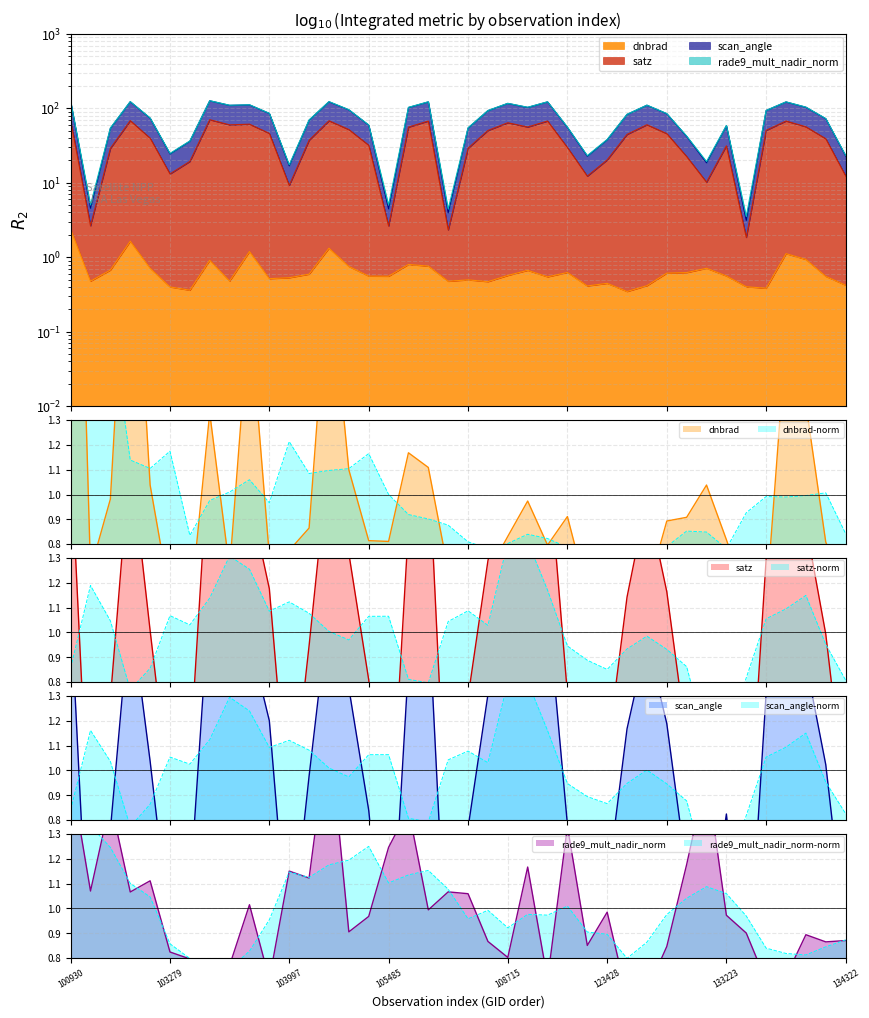

In rade9_mult_nadir_norm, how many points are lower than both neighbors (excluding endpoints)?

13